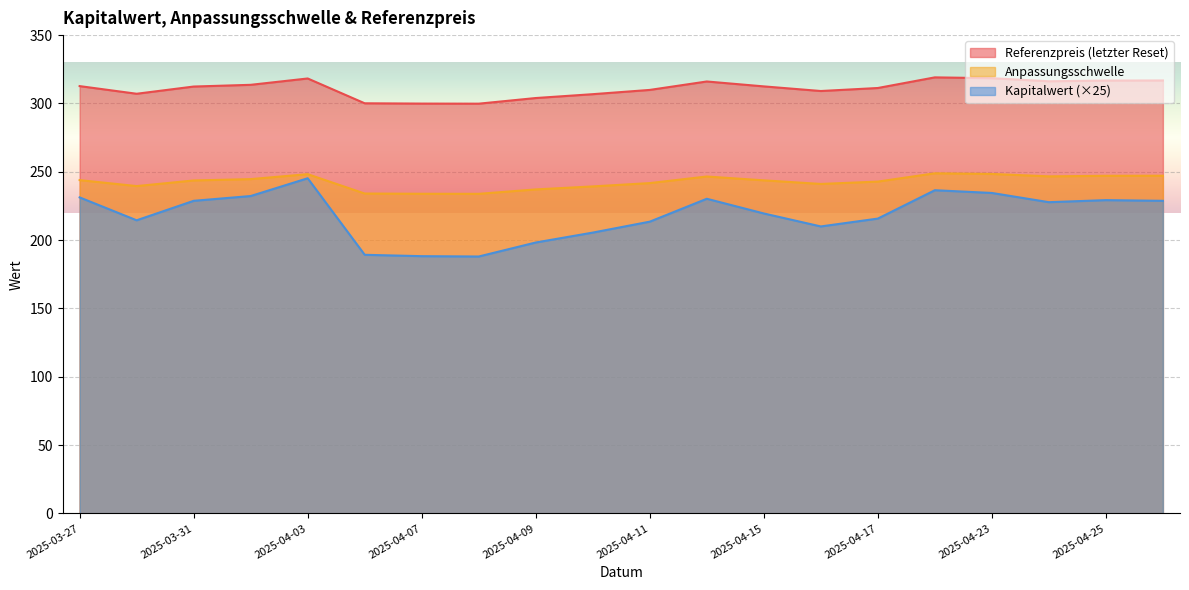

What are all the series names shown in the legend?

Referenzpreis (letzter Reset), Anpassungsschwelle, Kapitalwert (×25)